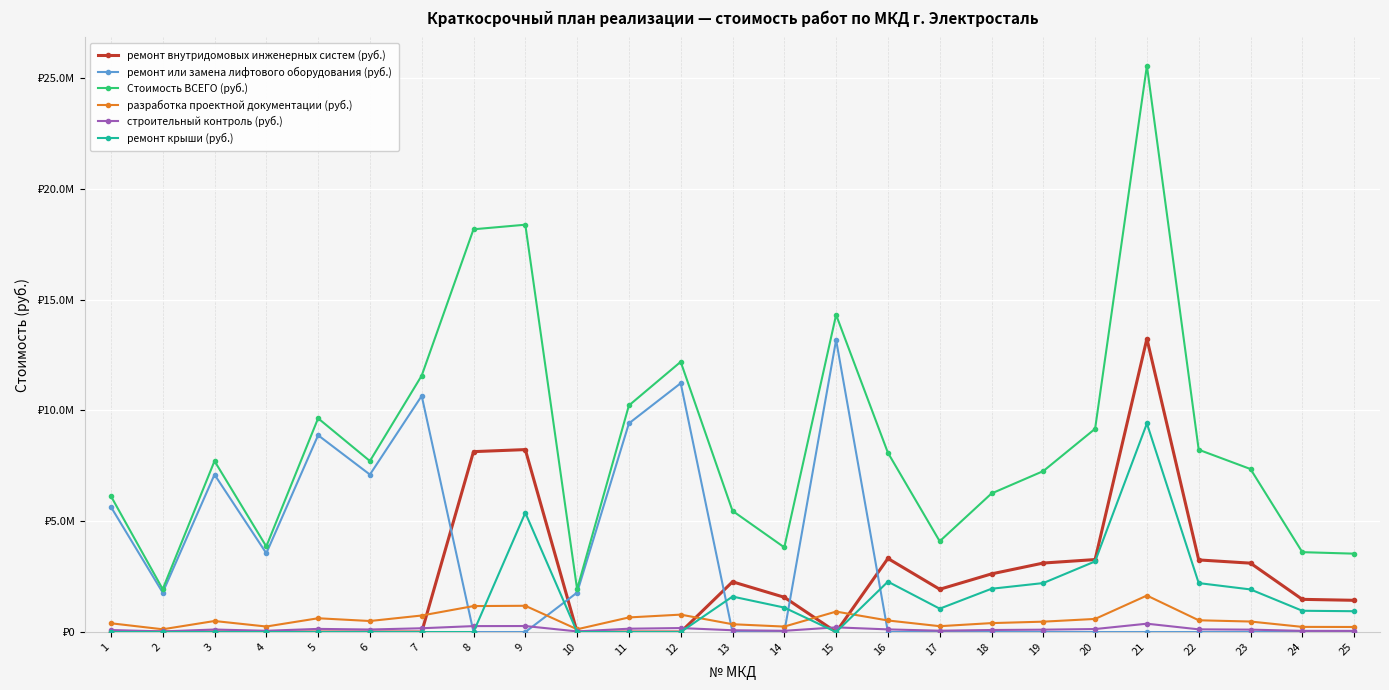

The value of разработка проектной документации (руб.) at 5 is 621822.5. True or false?

True